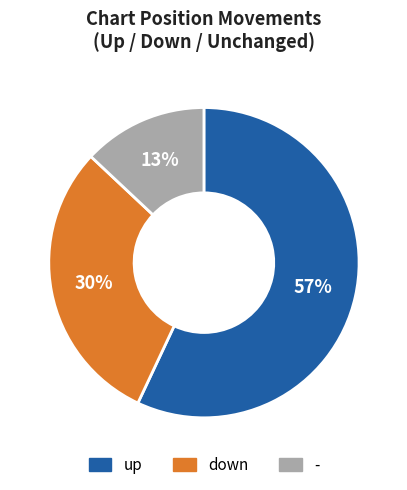

To the nearest percent, what is the combined percentage of down and up?

87%